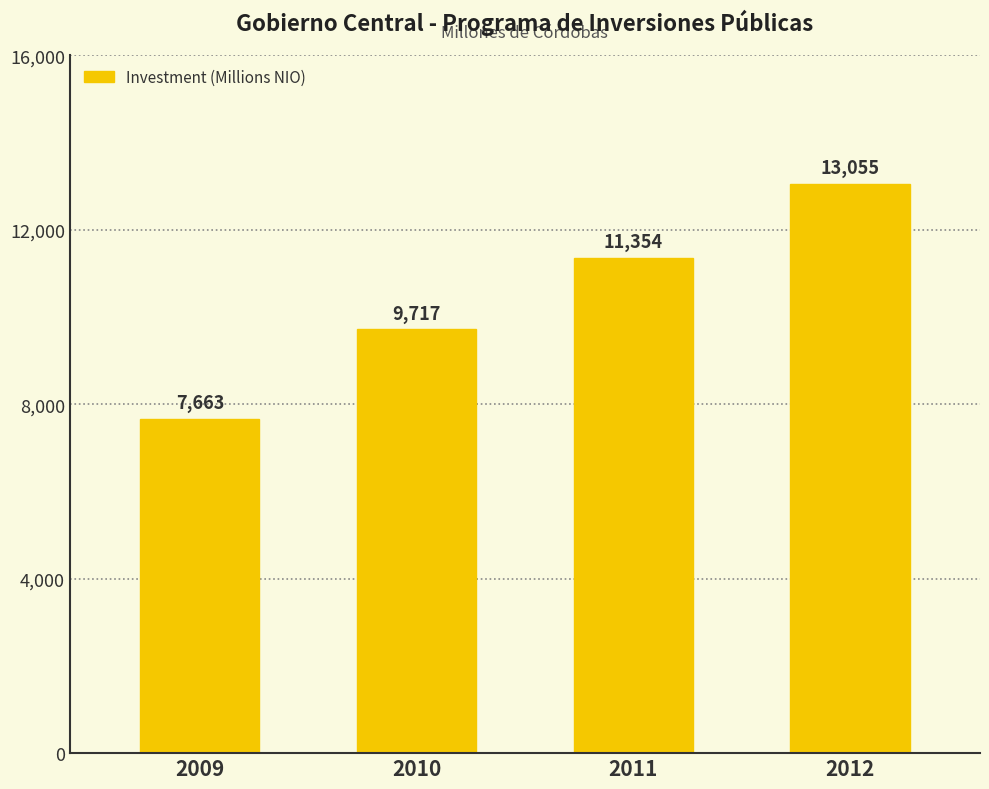

What is the smallest value displayed?

7663.2